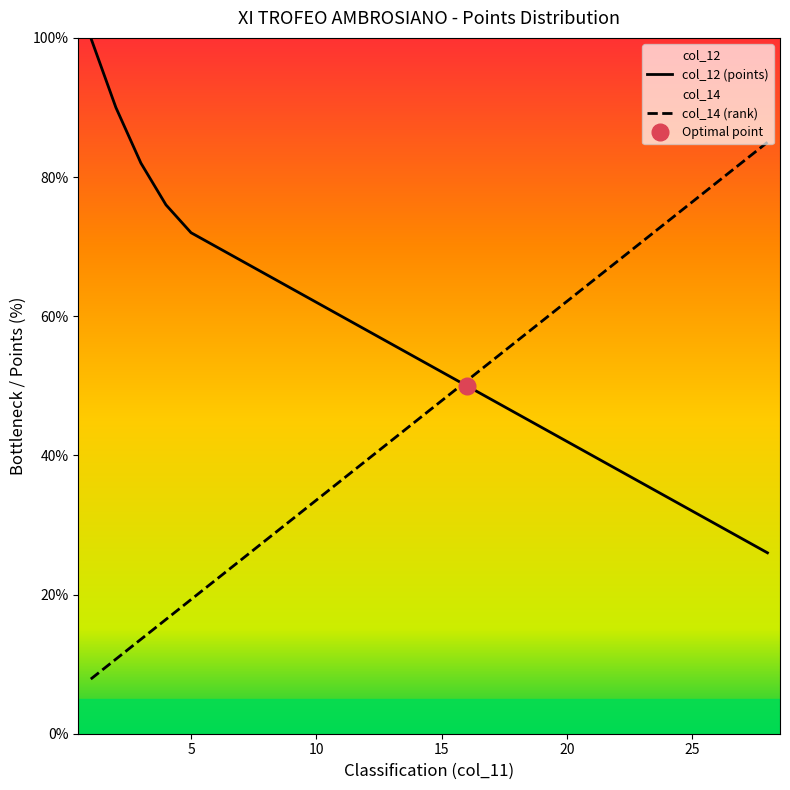

List the series in order of their peak value, lowest first.

col_14, col_12